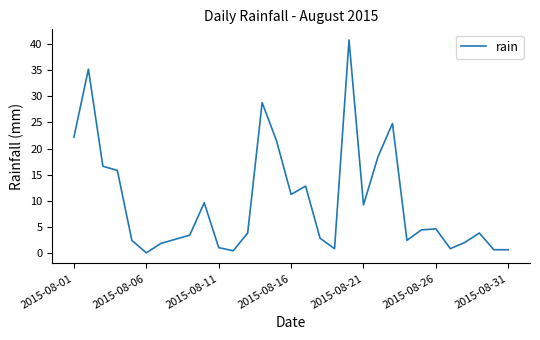

How many values are above zero?

30